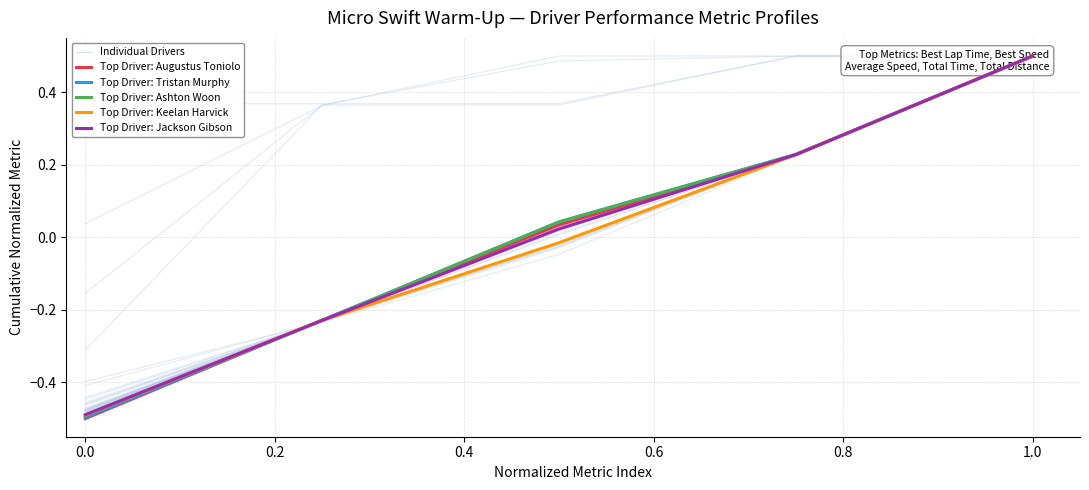

List the series in order of their peak value, lowest first.

Top Driver: Augustus Toniolo, Top Driver: Tristan Murphy, Top Driver: Ashton Woon, Top Driver: Keelan Harvick, Top Driver: Jackson Gibson